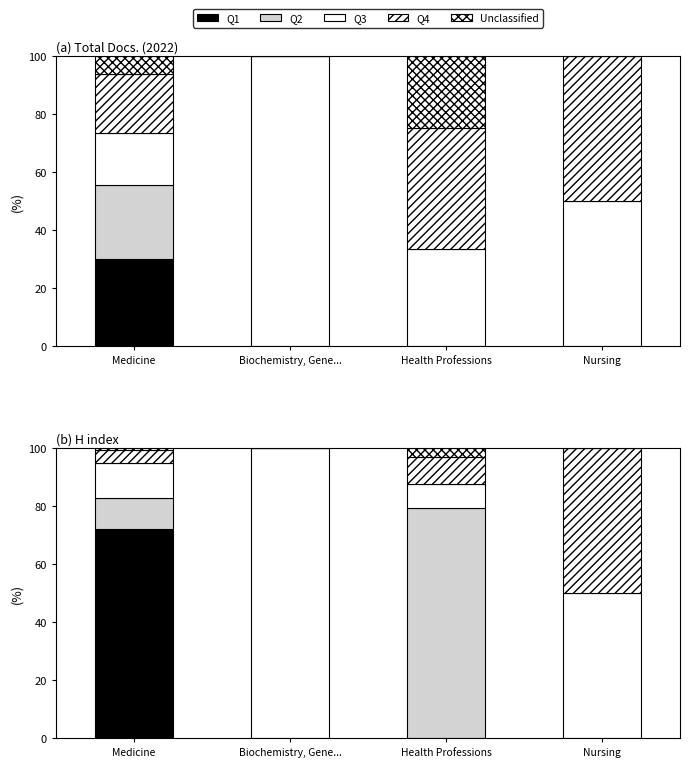

How many values in Q1 are above zero?

1